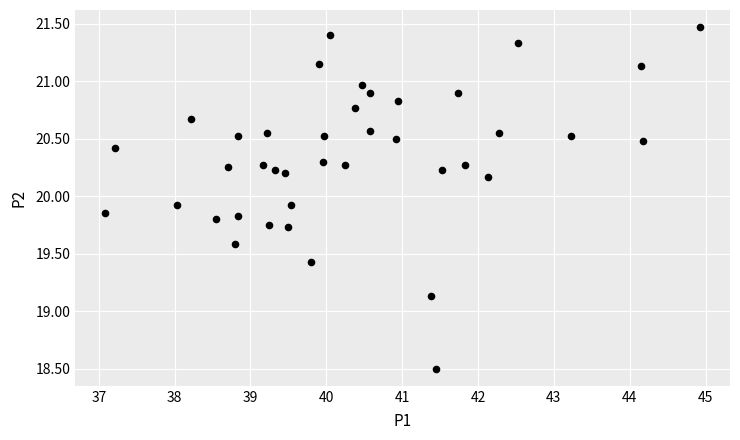

What is the range of Y values (max minus min)?

3.0